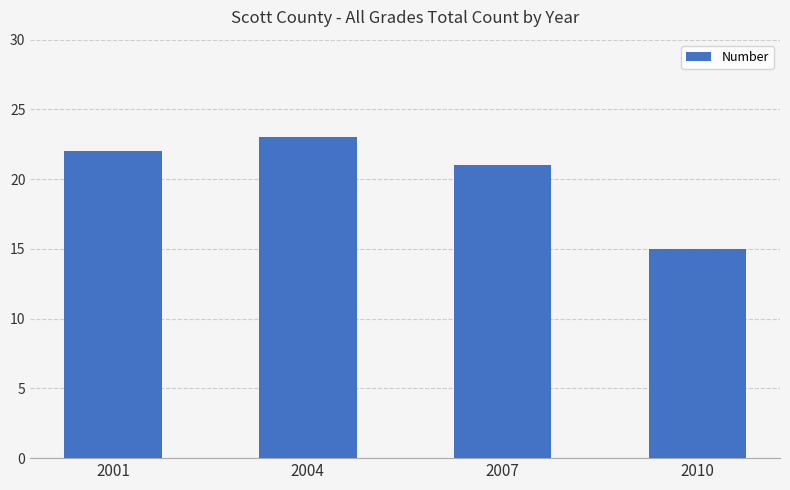

What is the difference between the values at 2001 and 2010?

7